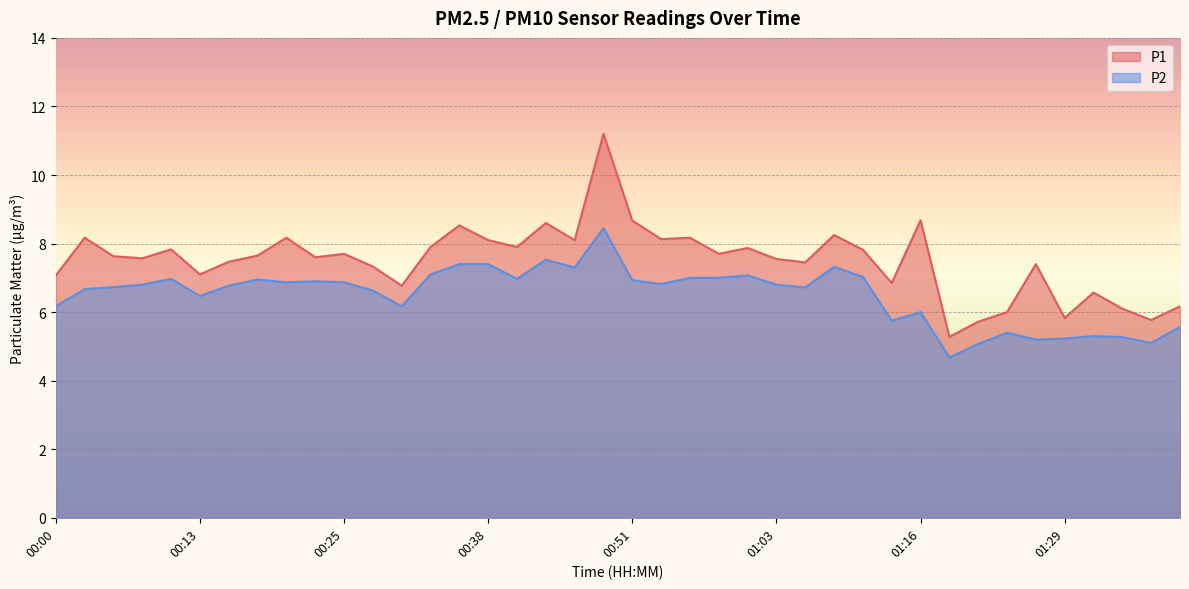

Which has a higher value, 01:11 or 00:48?

00:48